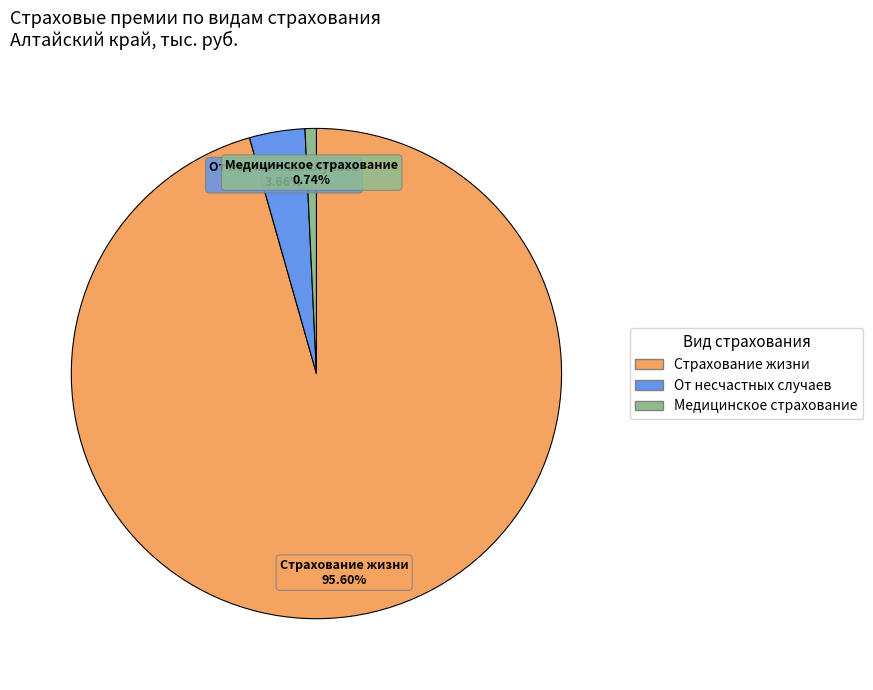

Is there a majority slice in this chart?

Yes